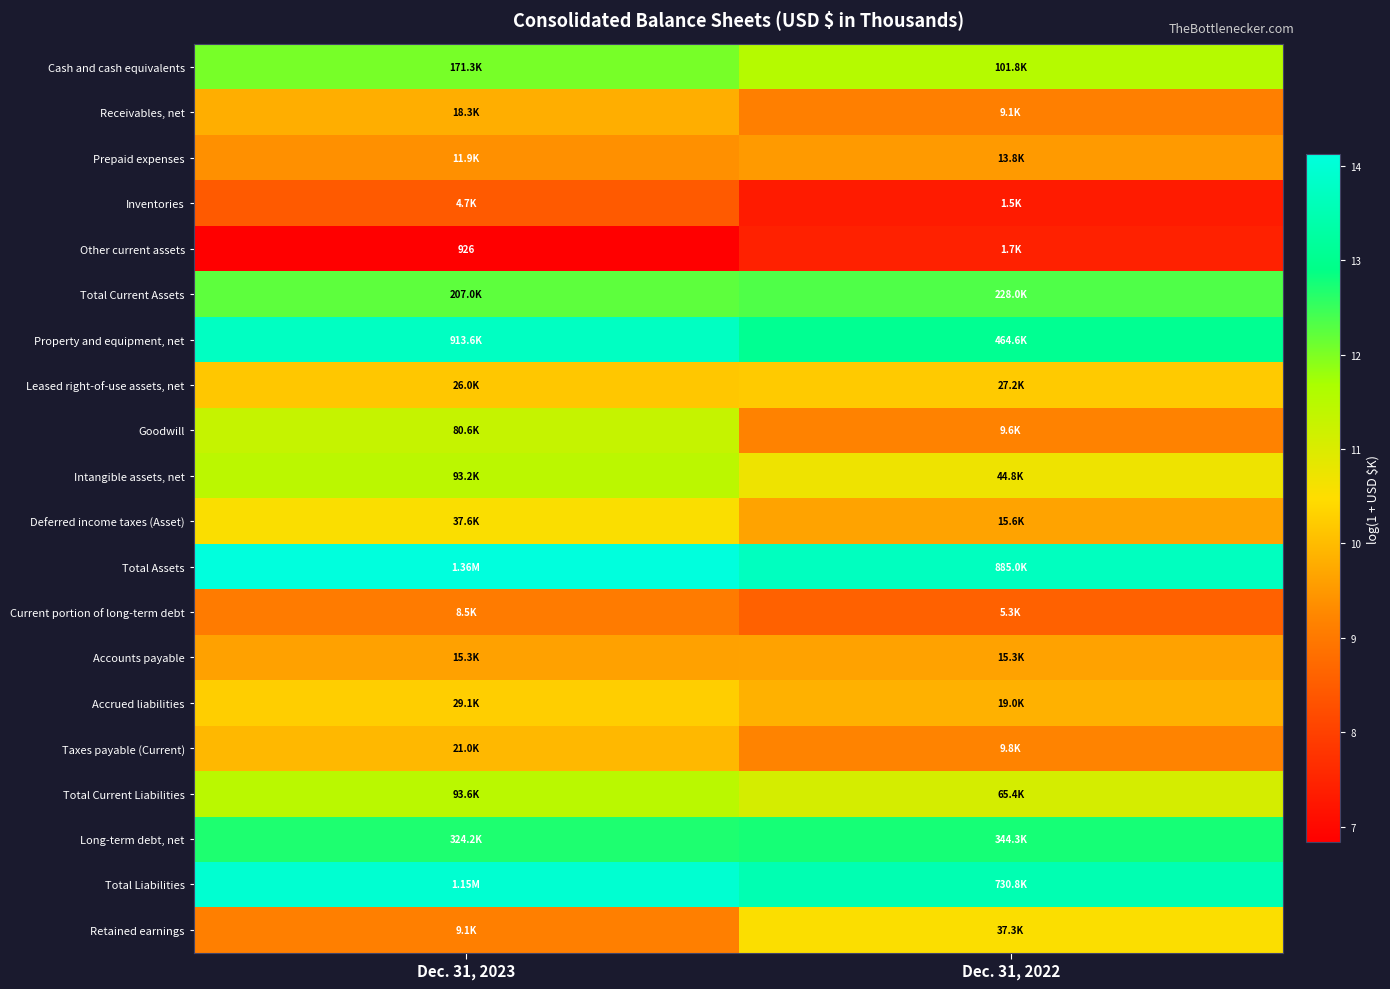

Which series has the largest total across all categories?

Total Assets